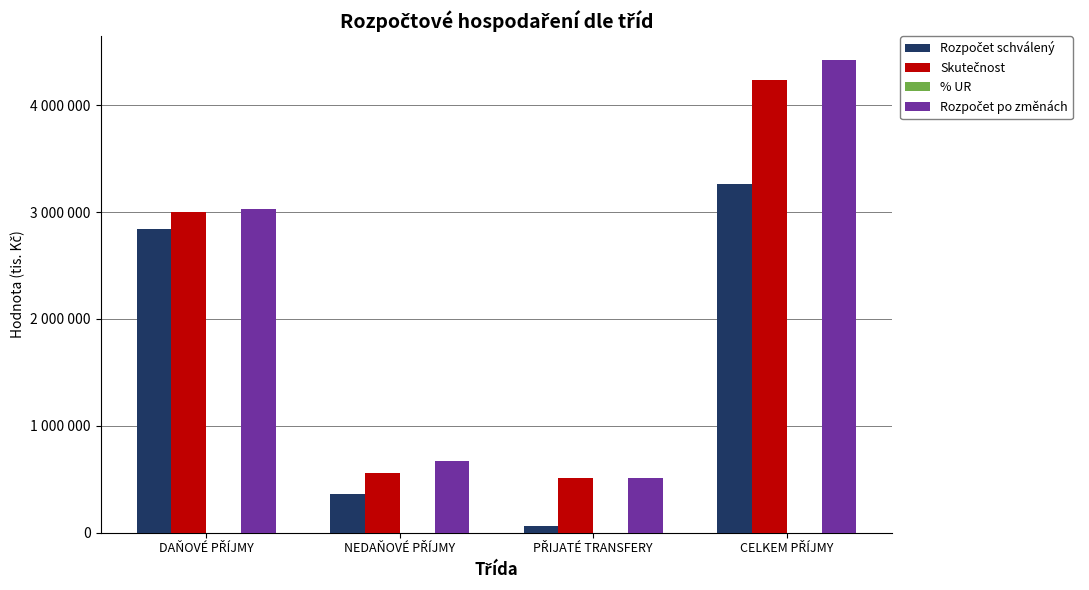

At which label does Rozpočet po změnách first exceed 3027254?

DAŇOVÉ PŘÍJMY